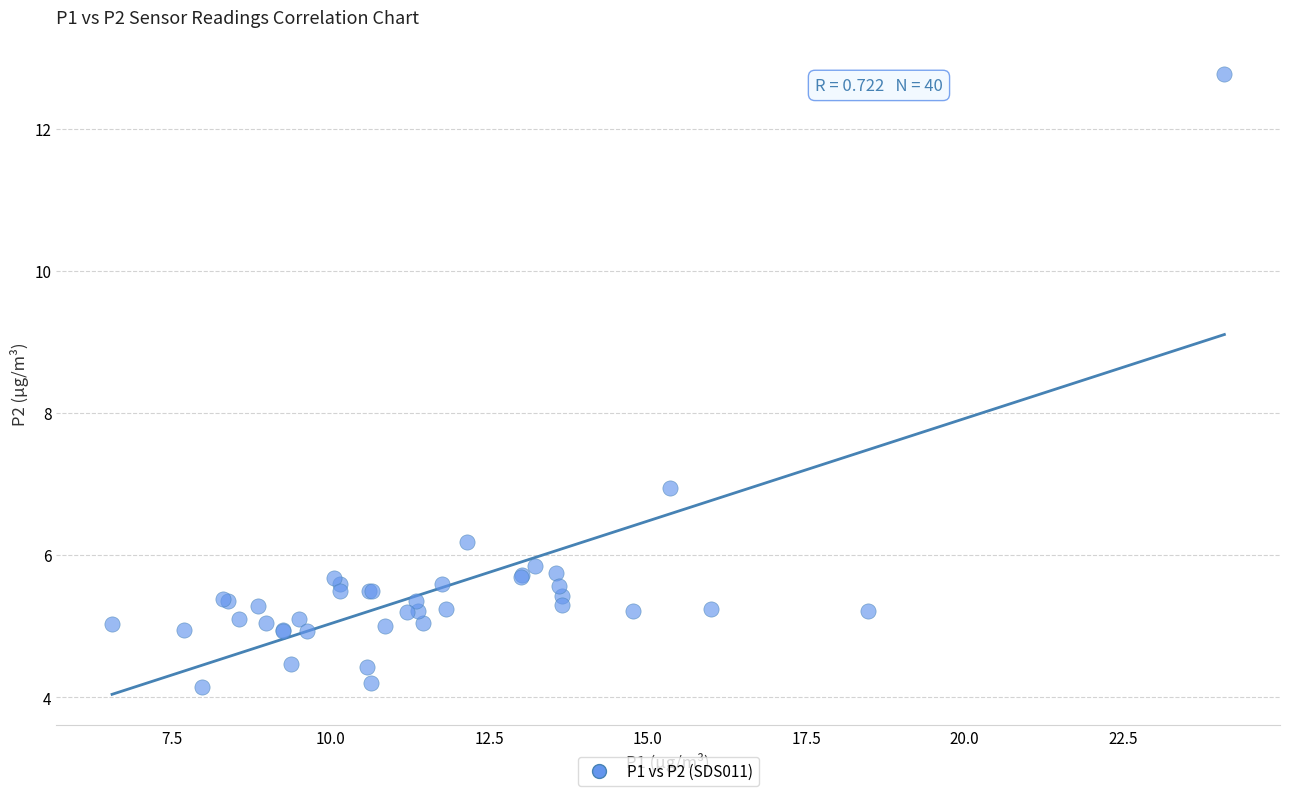

What Y value in the scatter plot is closest to 8?

7.0